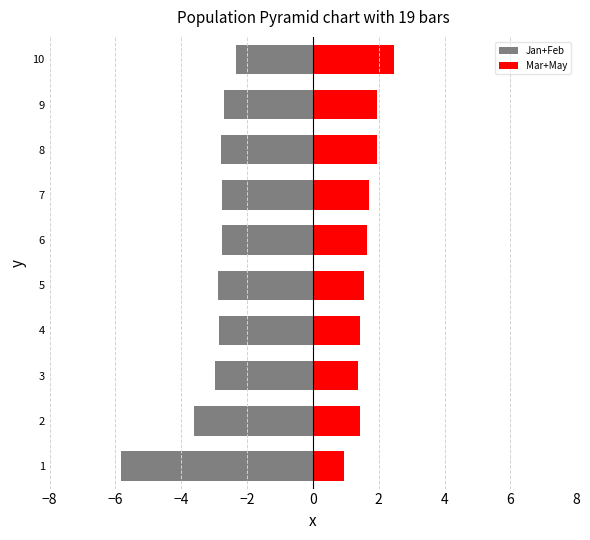

Does the chart contain any negative values?

Yes